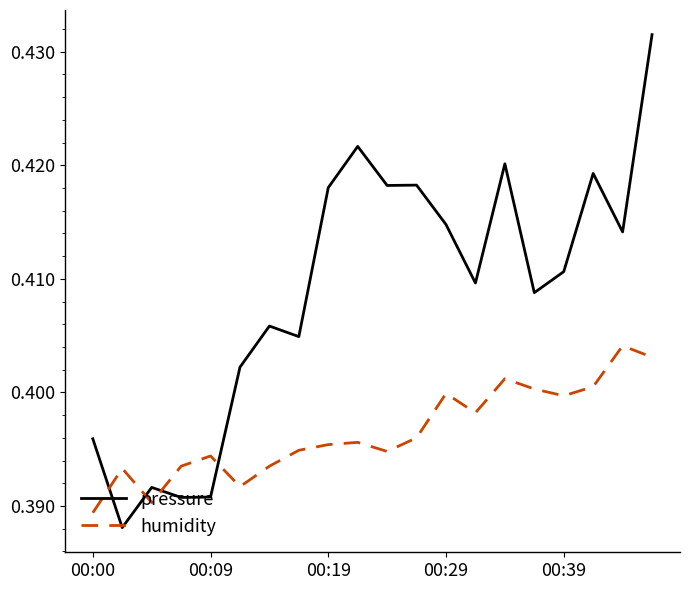

Rank the series by their average value, from highest to lowest.

pressure, humidity